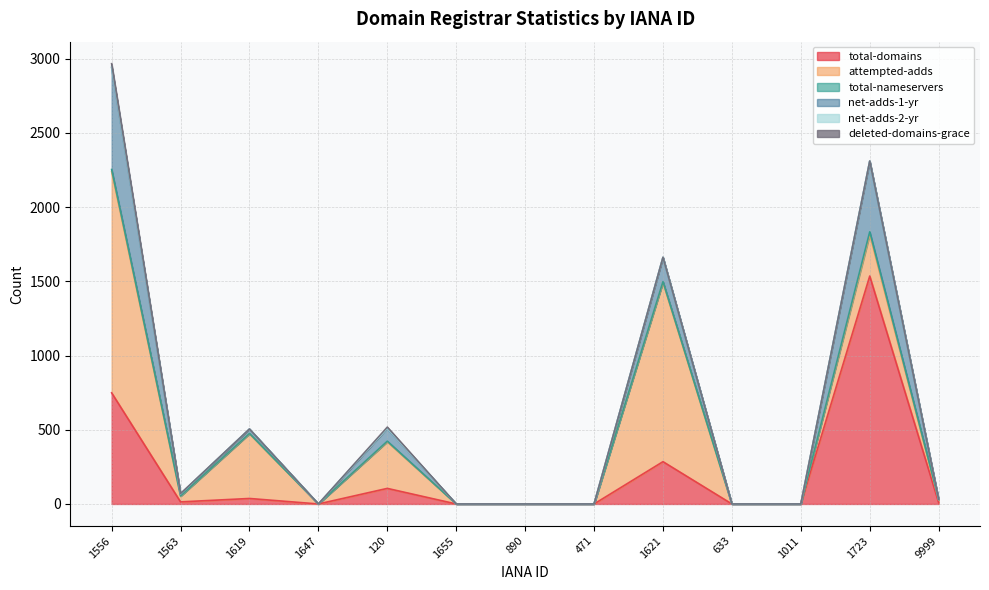

How many interior local peaks does the total-nameservers series have?

3